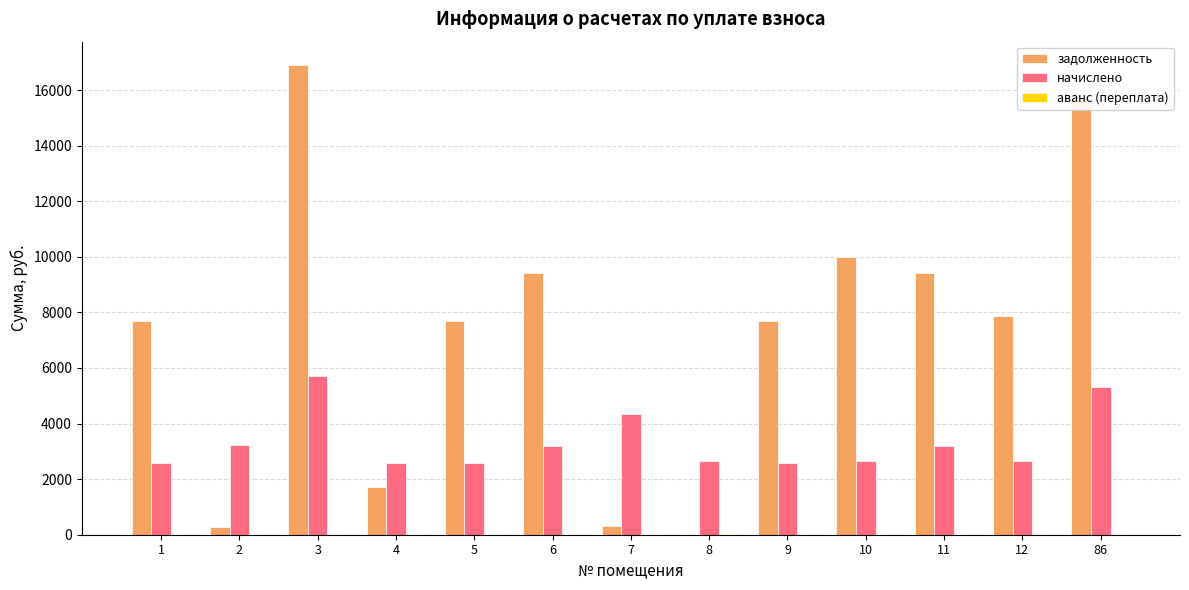

What is the greatest value displayed?

16896.0